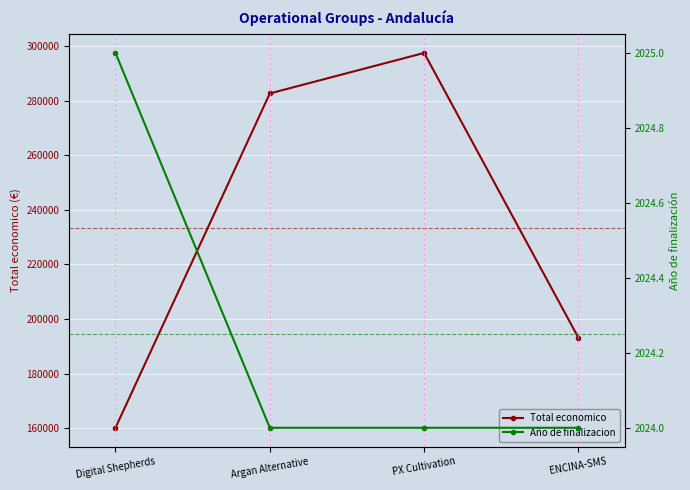

What is the approximate value of Año de finalizacion at PX Cultivation?

2024